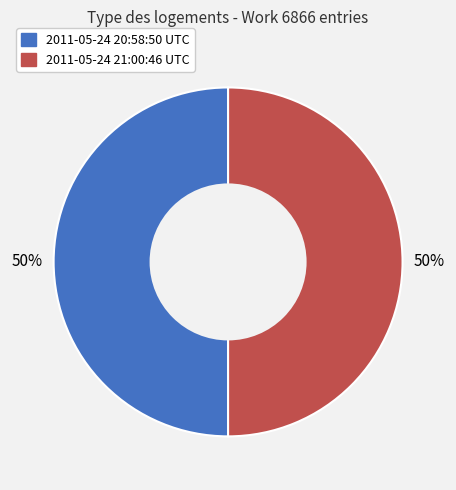

To the nearest percent, what is the combined percentage of 2011-05-24 20:58:50 UTC and 2011-05-24 21:00:46 UTC?

100%